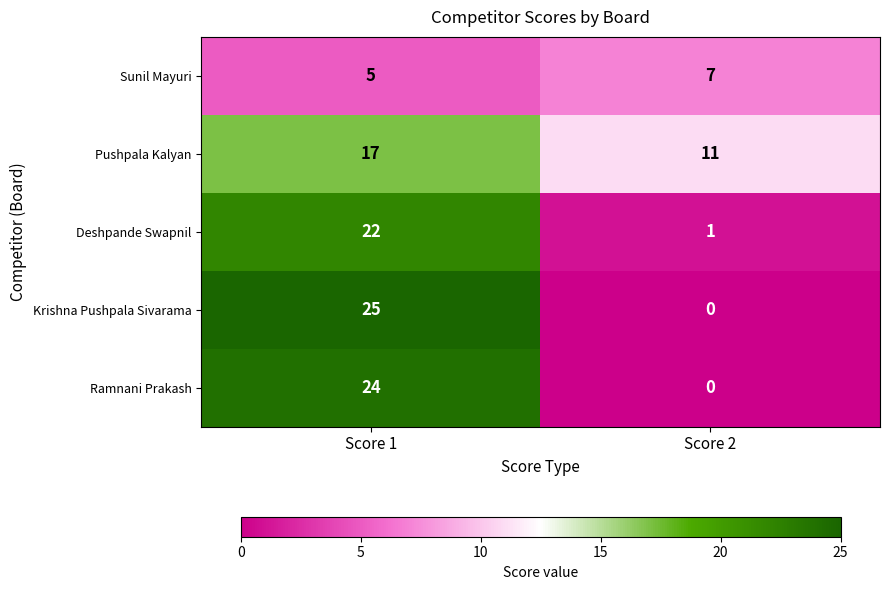

What is the total value across all series at Score 1?

93